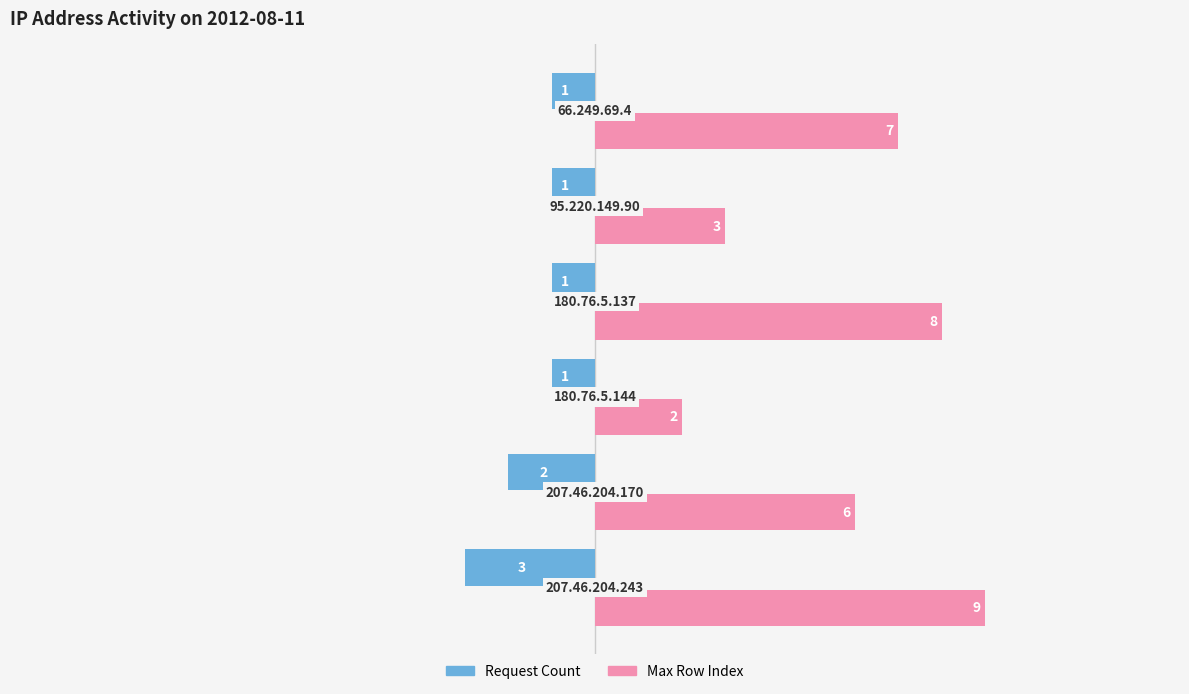

Which series has the largest range (max minus min)?

Max Row Index